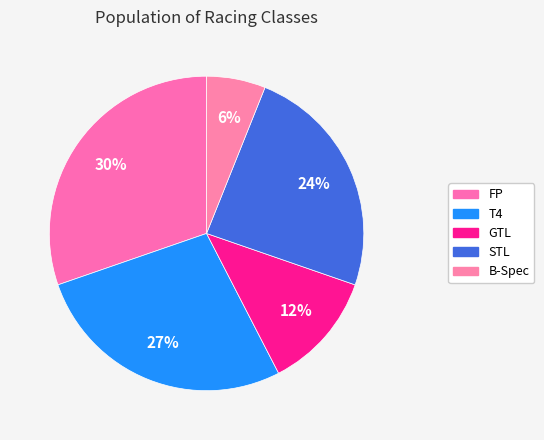

What percentage do FP and GTL together represent?

42.4%